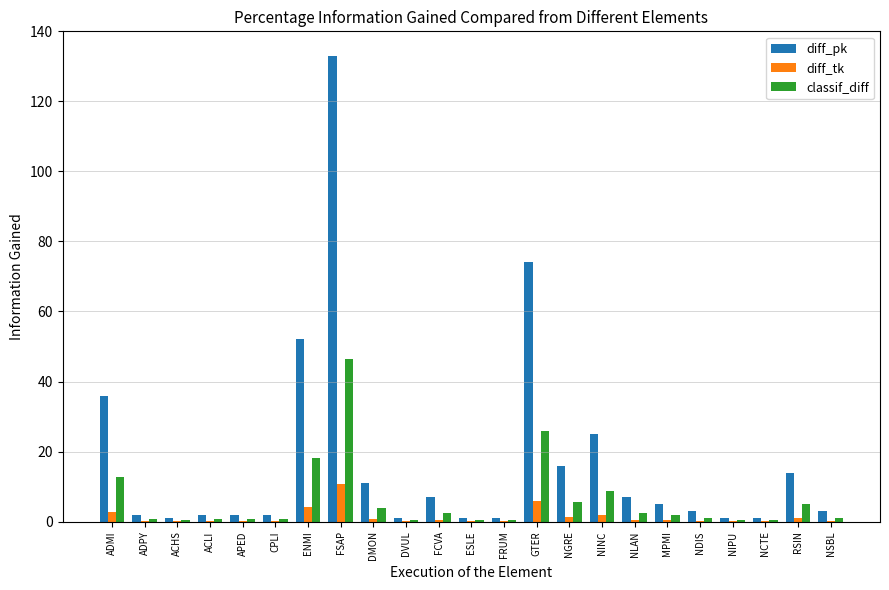

At which category is the sum across all series the highest?

FSAP